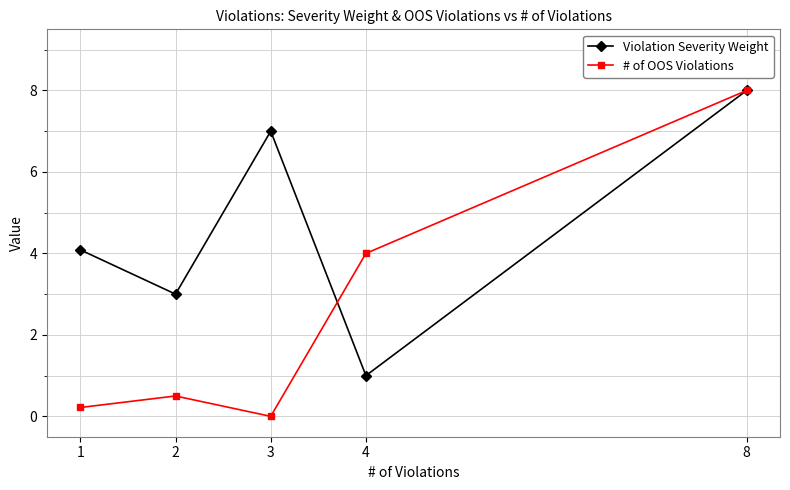

What is the average value of the Violation Severity Weight series?

4.6